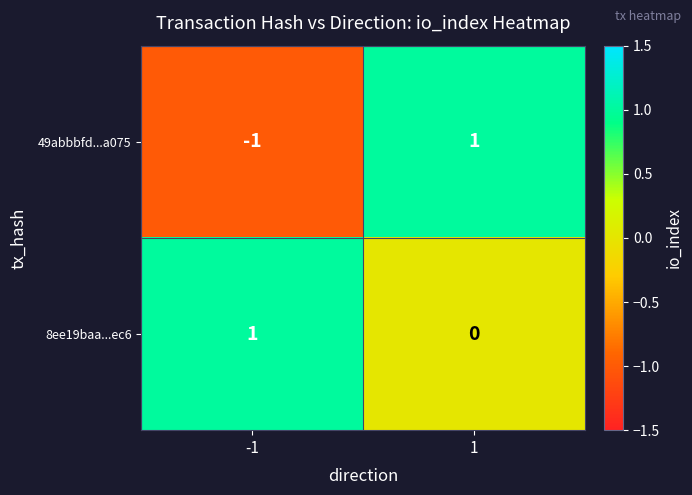

At which category is the sum across all series the highest?

1